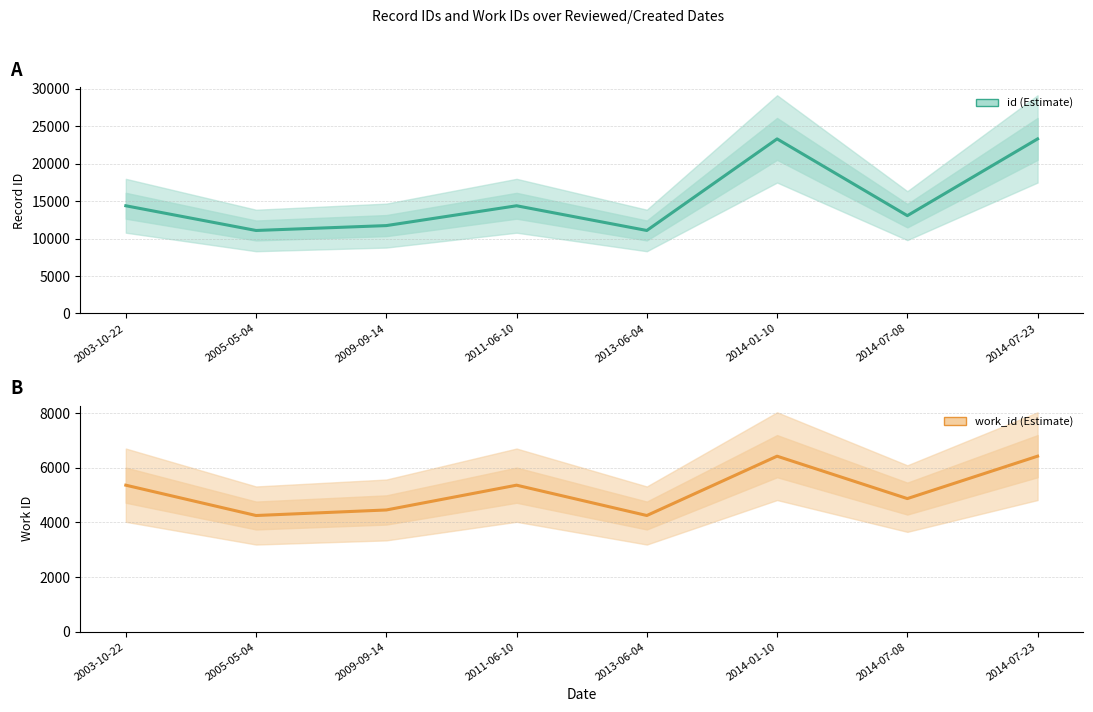

True or false: work_id (Estimate) and id (Estimate) intersect in this chart.

False